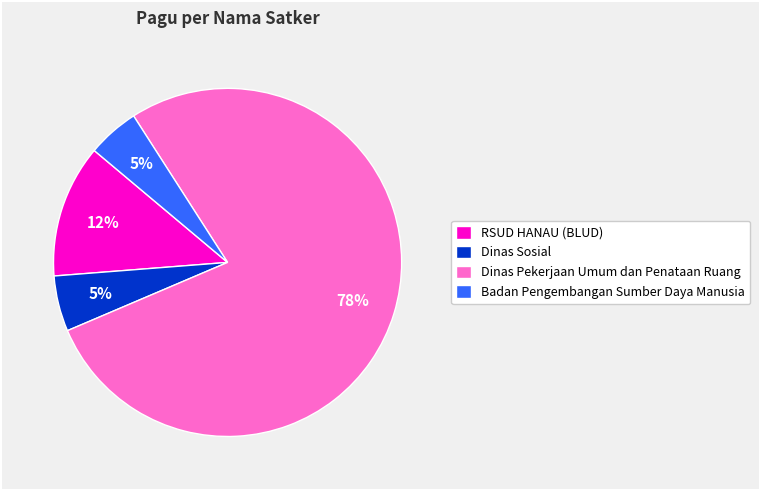

What is the ratio of the value at Badan Pengembangan Sumber Daya Manusia to the value at Dinas Pekerjaan Umum dan Penataan Ruang?

0.1